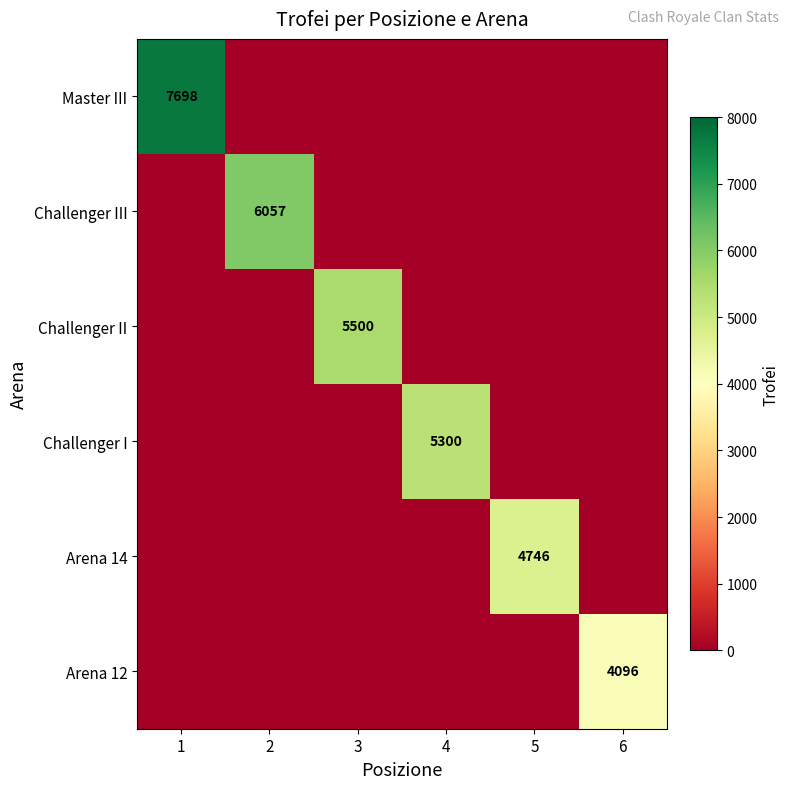

True or false: Challenger II has a value of 2621 at 3.

False